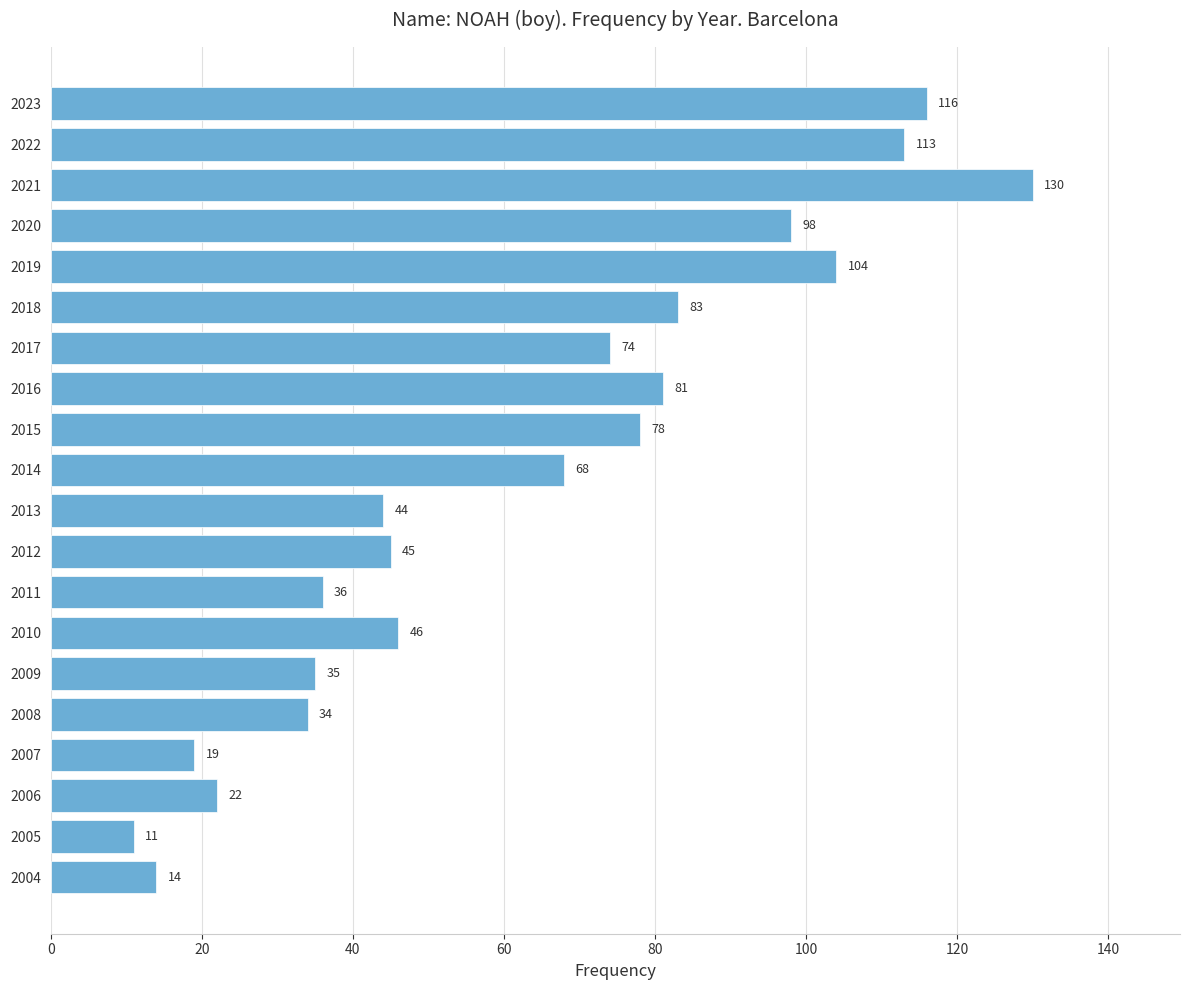

List the labels in order of value, smallest first.

2005, 2004, 2007, 2006, 2008, 2009, 2011, 2013, 2012, 2010, 2014, 2017, 2015, 2016, 2018, 2020, 2019, 2022, 2023, 2021